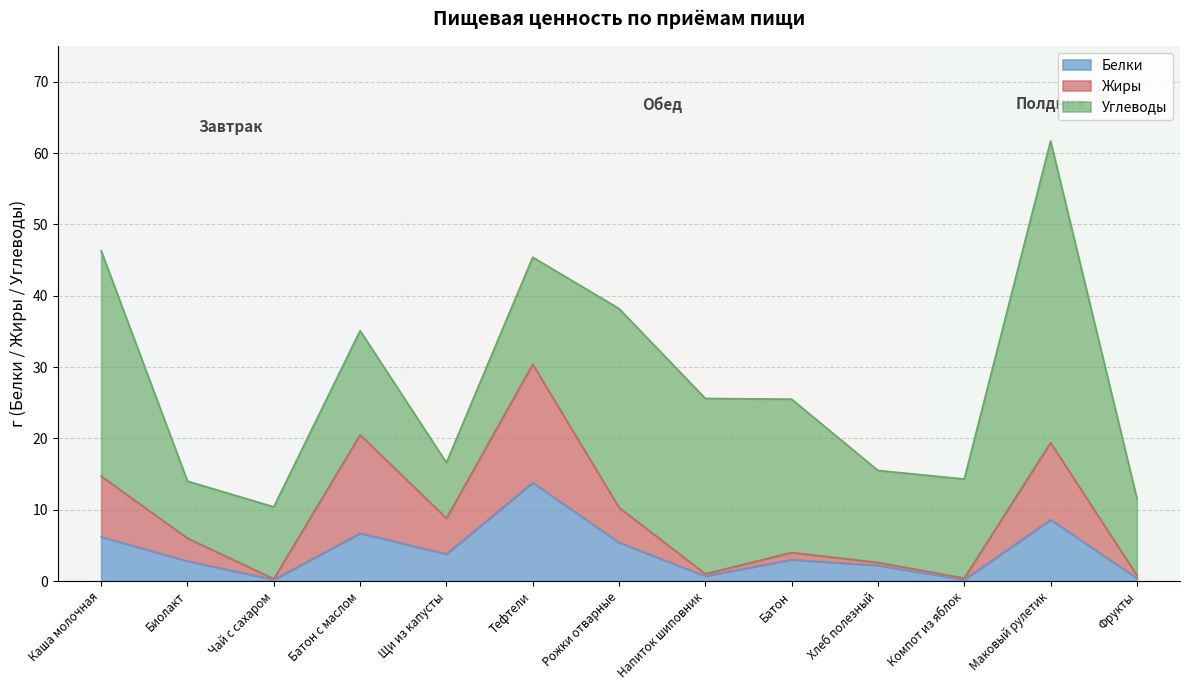

How many lines are shown in the chart?

3